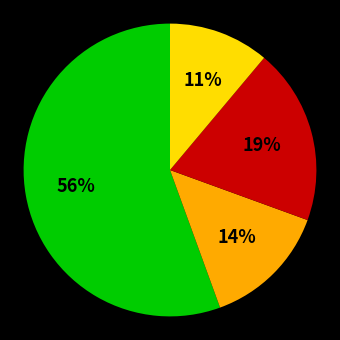

To the nearest percent, what is the average slice percentage?

25%